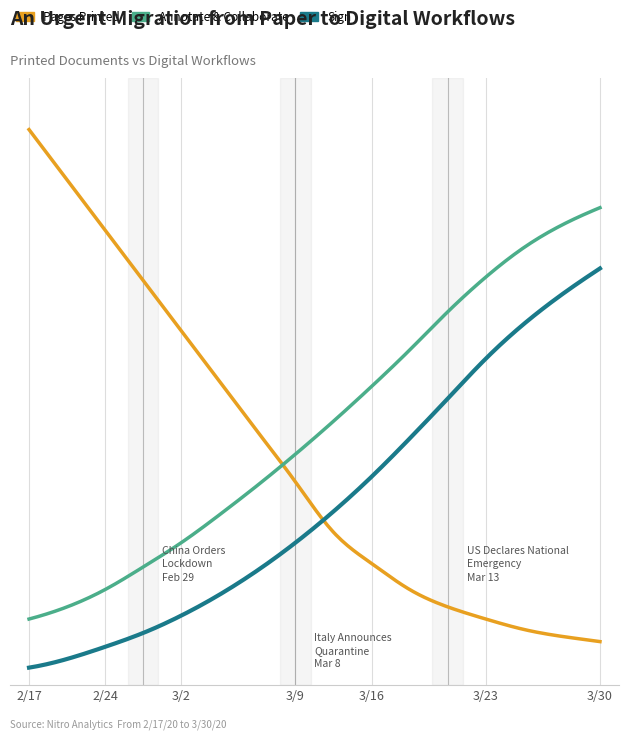

What are all the series names shown in the legend?

Pages Printed, Annotate & Collaborate, Sign